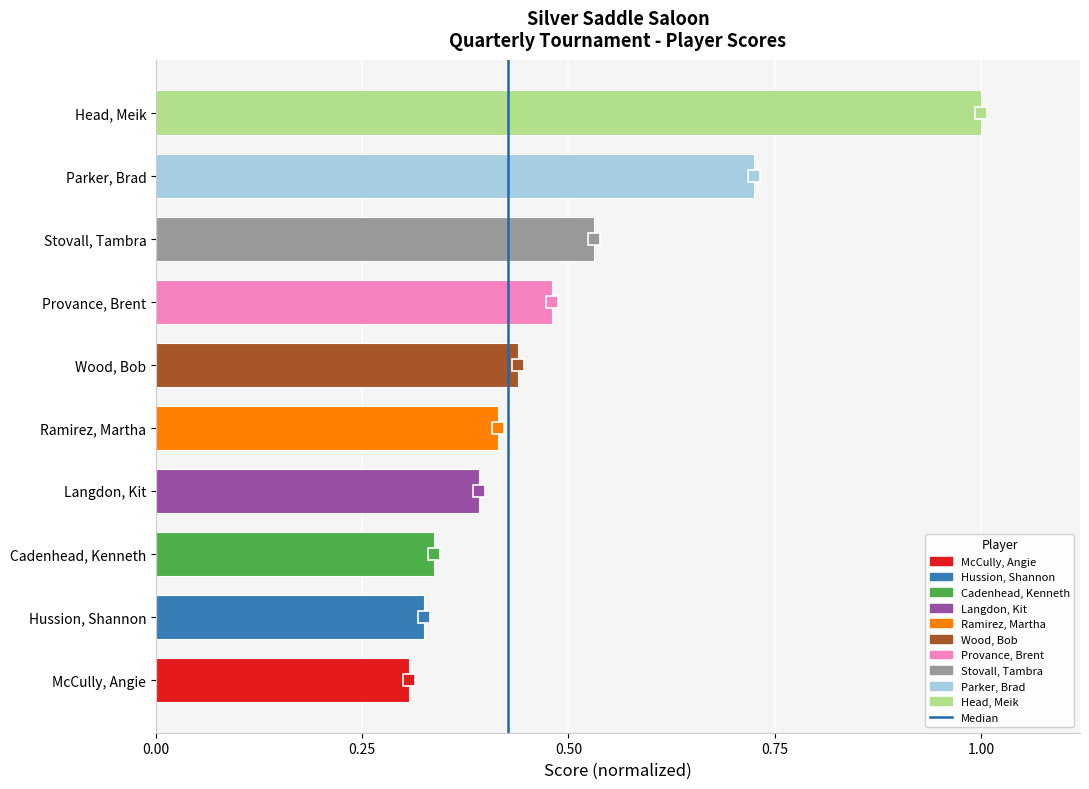

What is the maximum value shown in the chart?

1.0